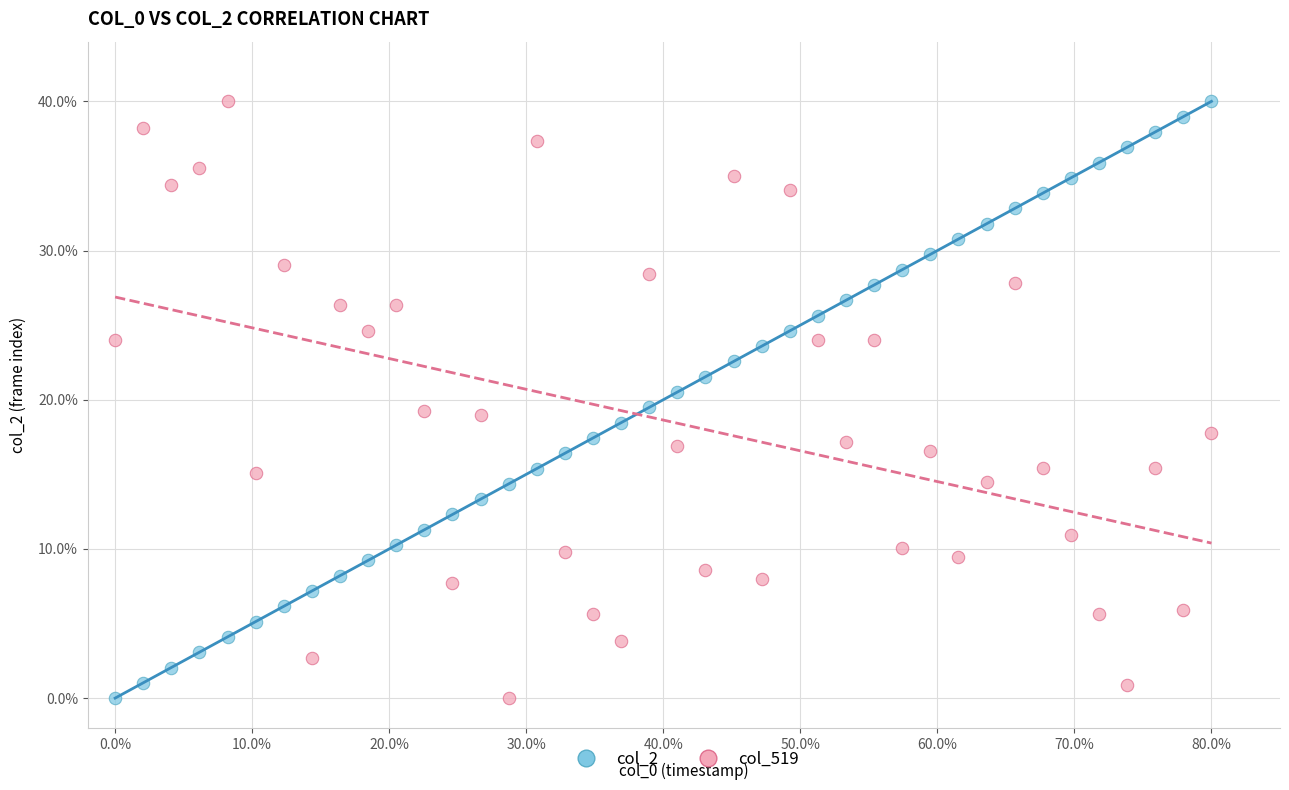

Across all data points, what is the range of Y values (max minus min)?

40.0